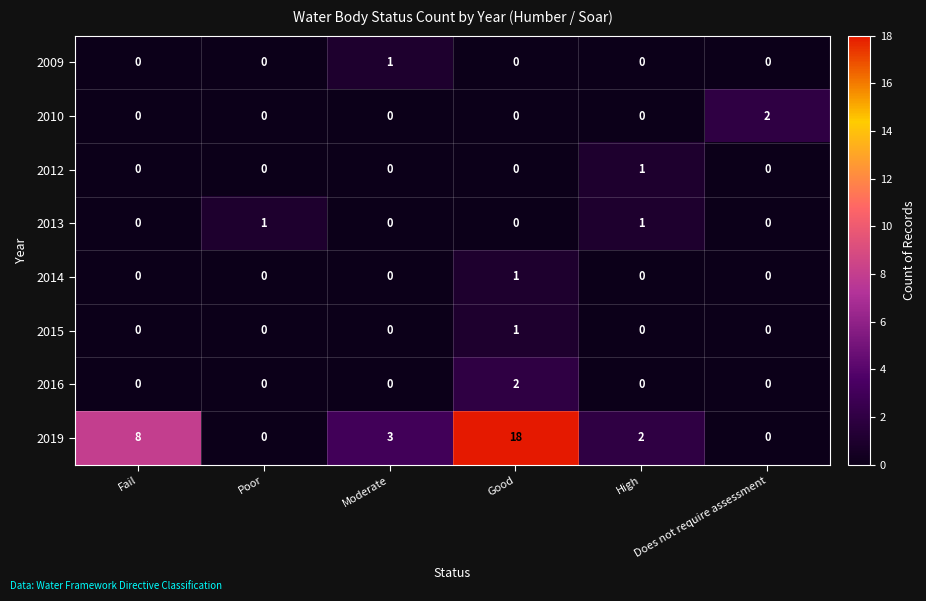

At how many categories does at least one series exceed 14?

1